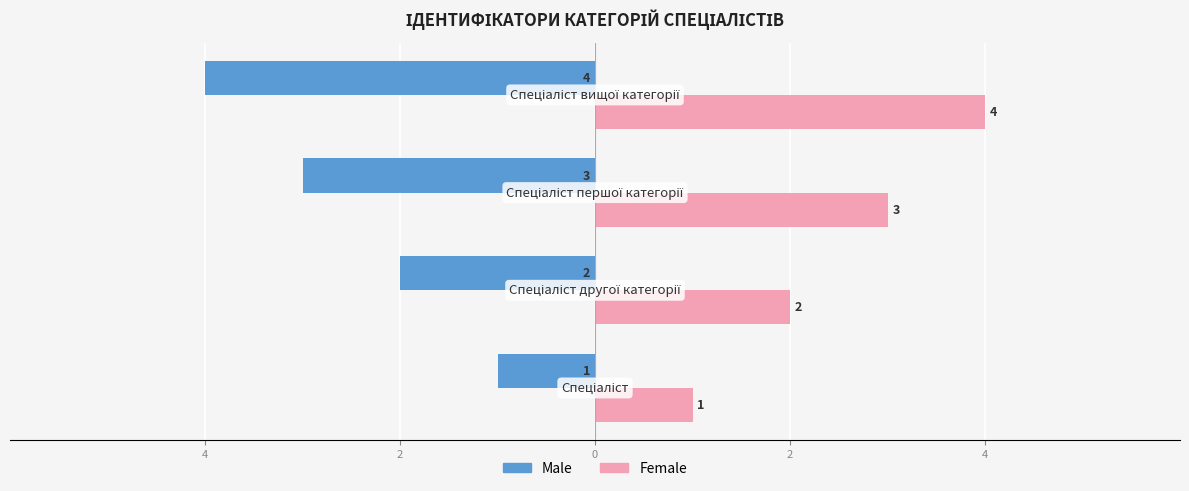

Is it true that Ідентифікатор (Male) equals -2 at 2?

True